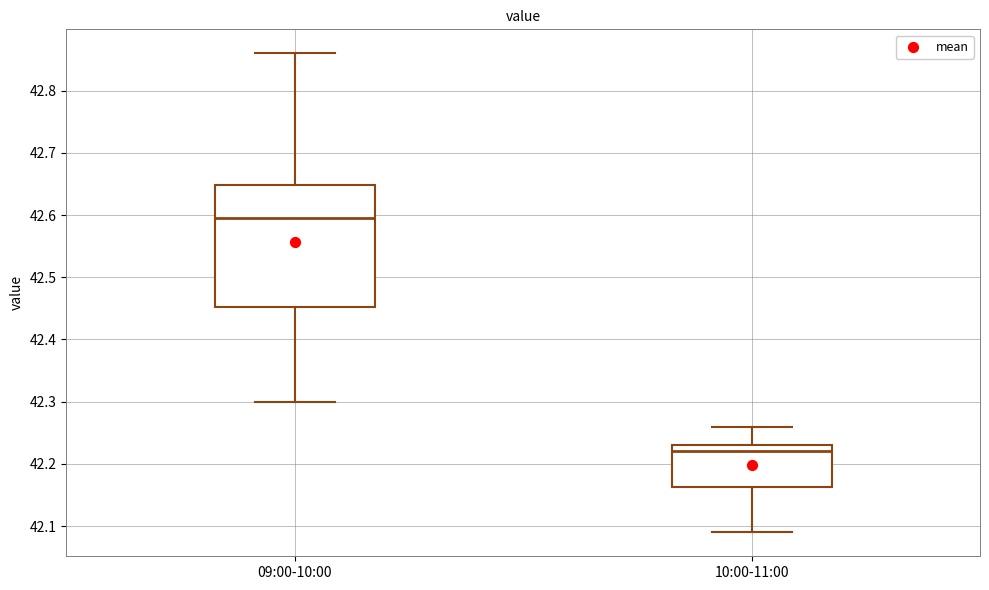

Which box is the tallest, from its lower edge to its upper edge?

09:00-10:00